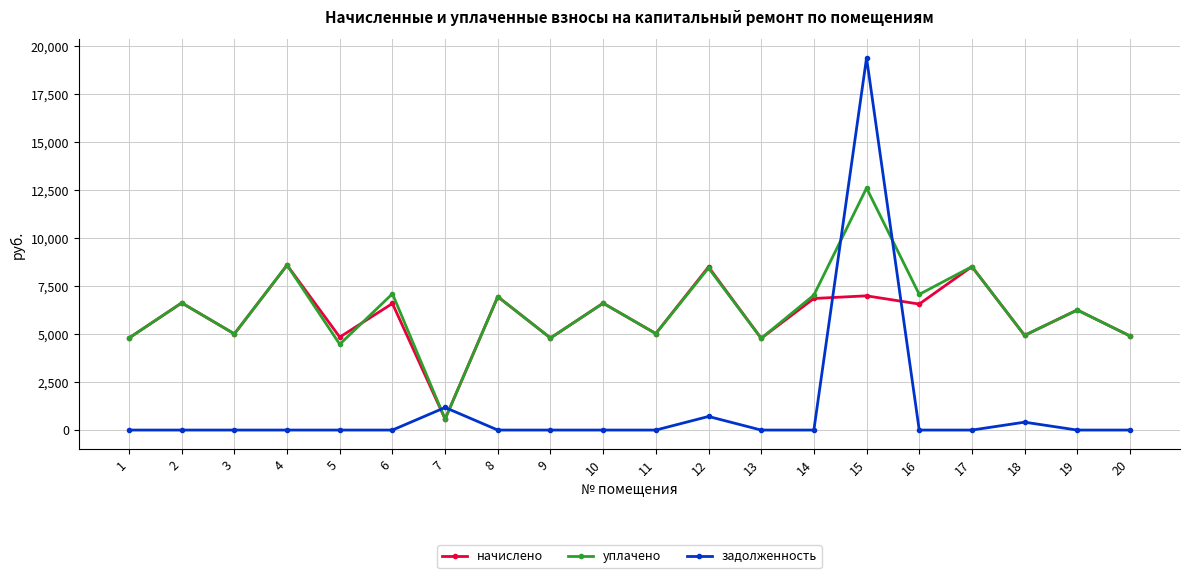

How many categories are shown in the chart?

20